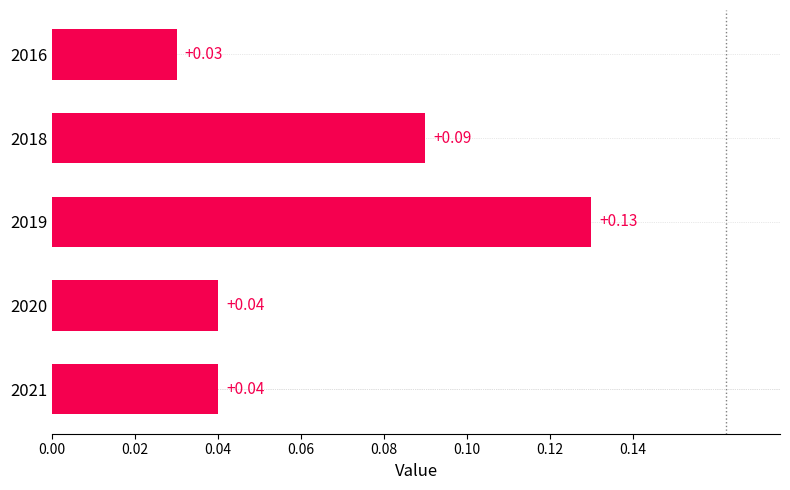

How many values are between 0 and 1?

5